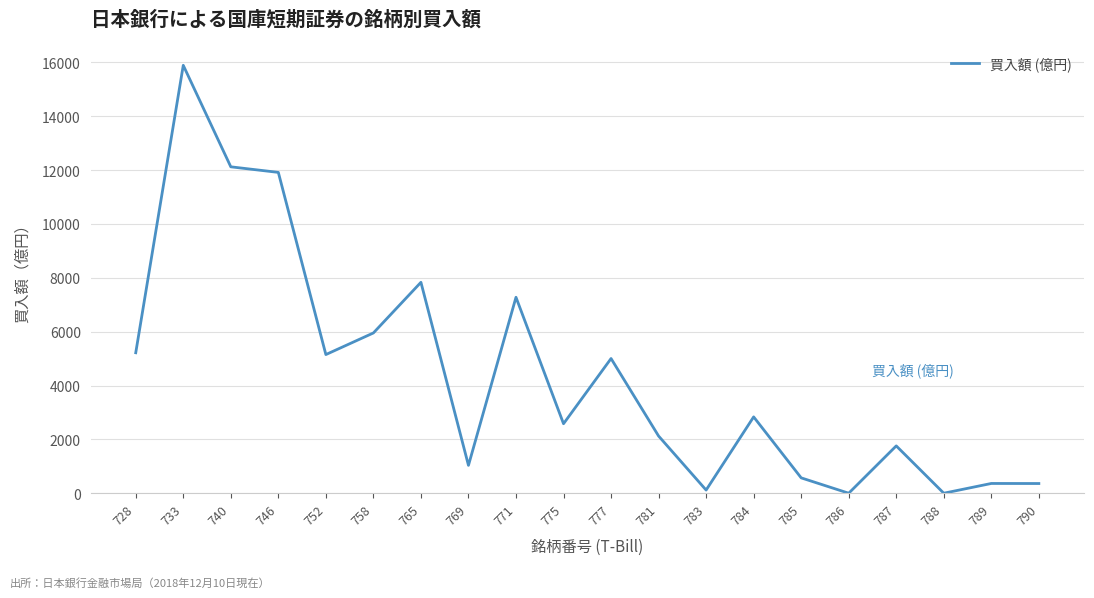

The chart shows a value of 753 at 781. True or false?

False